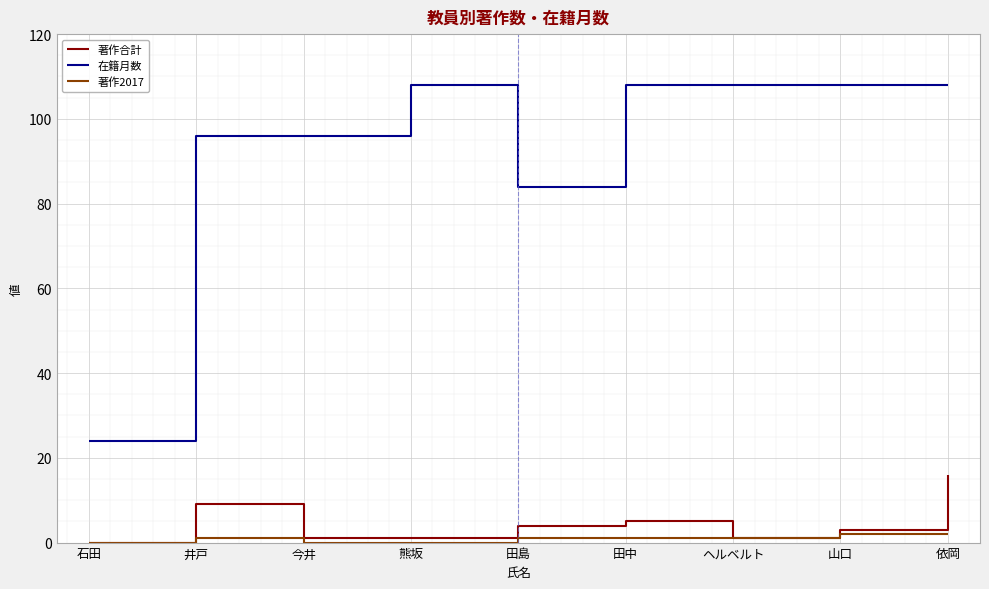

Is the value of 在籍月数 at 石田 greater than the value of 著作合計 at 石田?

Yes